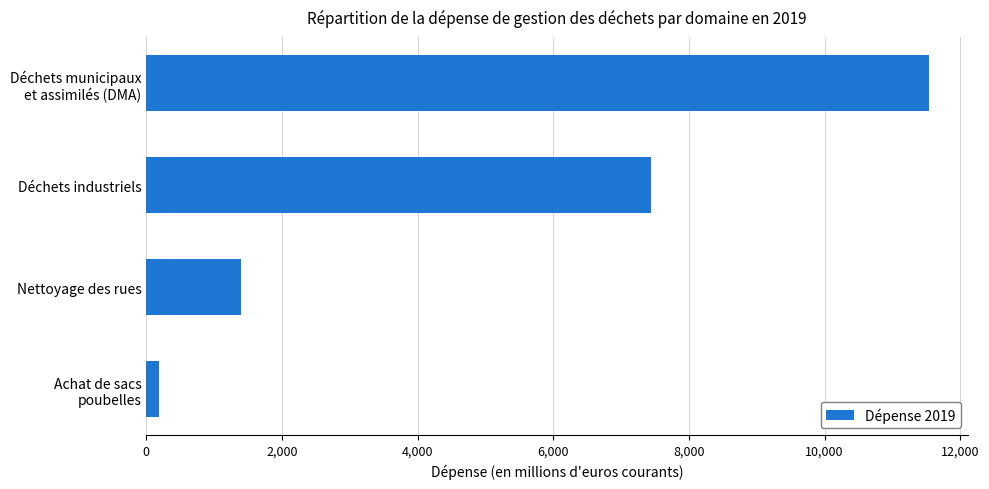

What is the label of the 3rd bar from the bottom?

Déchets industriels